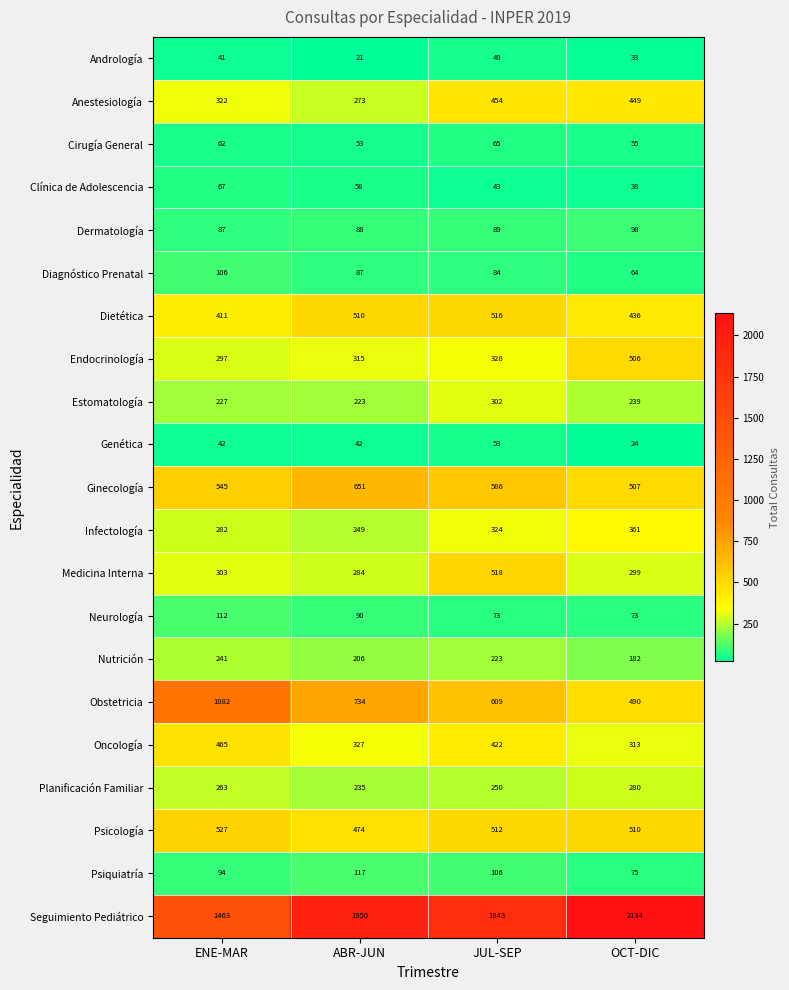

What is the sum of the Ginecología values at JUL-SEP and ENE-MAR?

1131